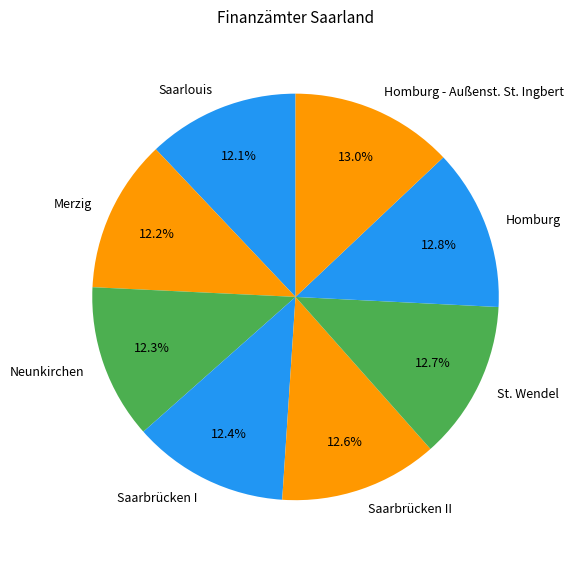

Does Saarbrücken II represent more than half of the total?

No